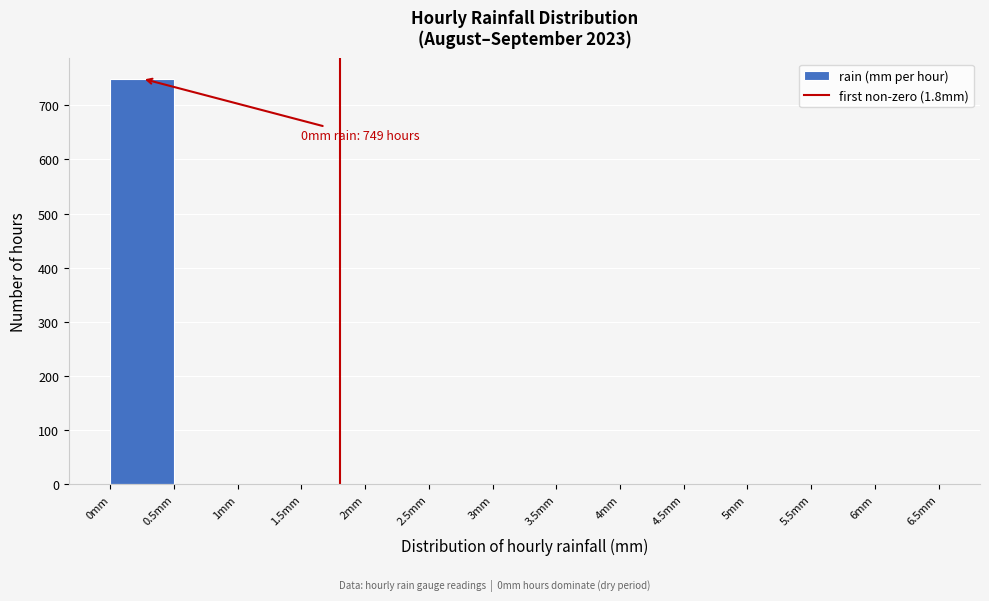

Over which range of the x-axis is the bar tallest?

0.0 to 0.5